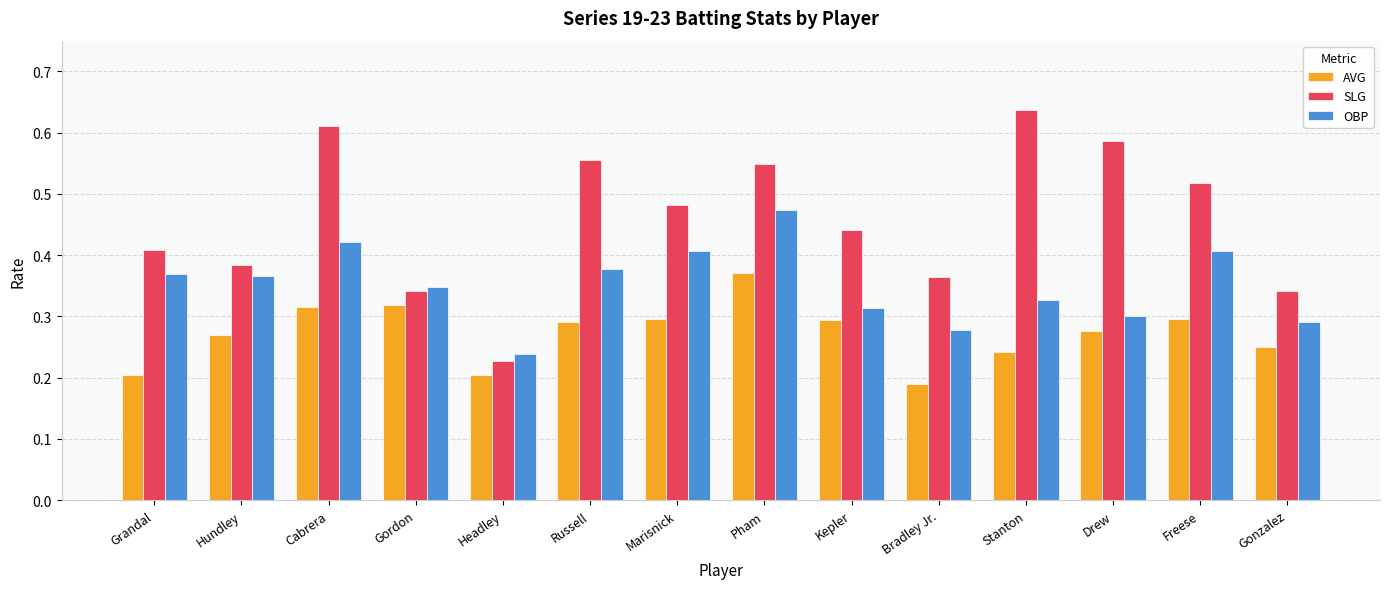

At which category does the chart reach its peak across all series?

Stanton